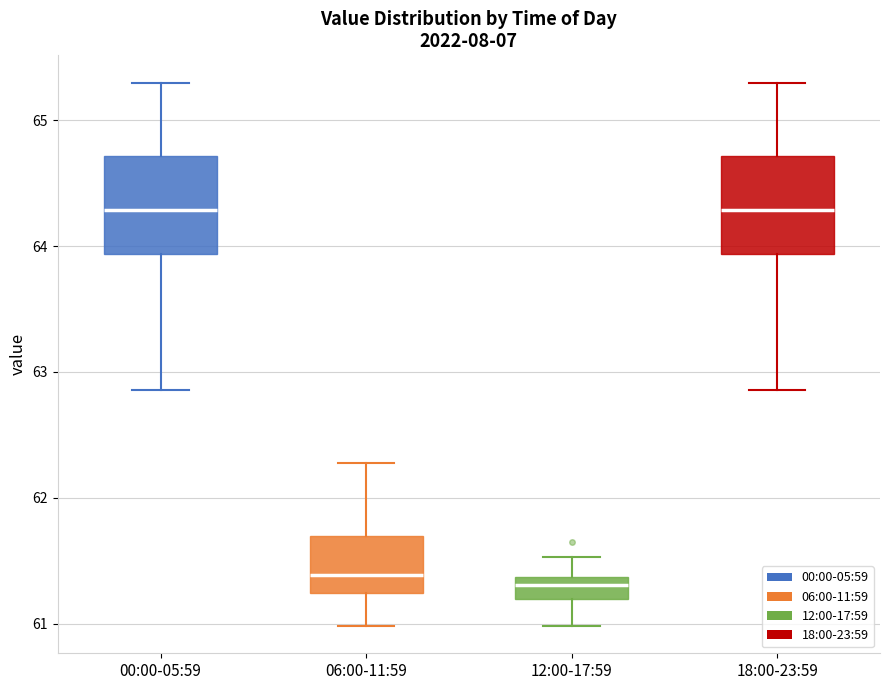

Reading left to right, read every box against the y-axis: the position of its median line, the range the box covers, and the ends of its whiskers. The values are not printed on the chart, so give them approximately, as read against the axis.

00:00-05:59: median 64.3, box 63.9 to 64.7, whiskers 62.9 to 65.3
06:00-11:59: median 61.4, box 61.2 to 61.7, whiskers 61.0 to 62.3
12:00-17:59: median 61.3, box 61.2 to 61.4, whiskers 61.0 to 61.5
18:00-23:59: median 64.3, box 63.9 to 64.7, whiskers 62.9 to 65.3